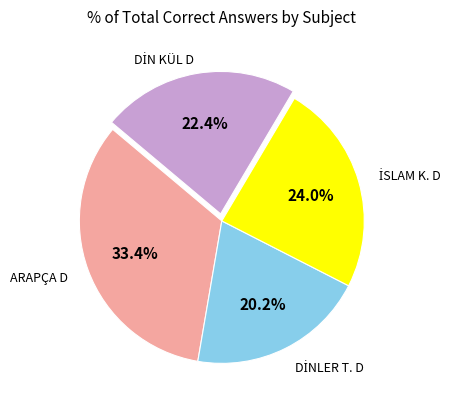

Is there a majority slice in this chart?

No